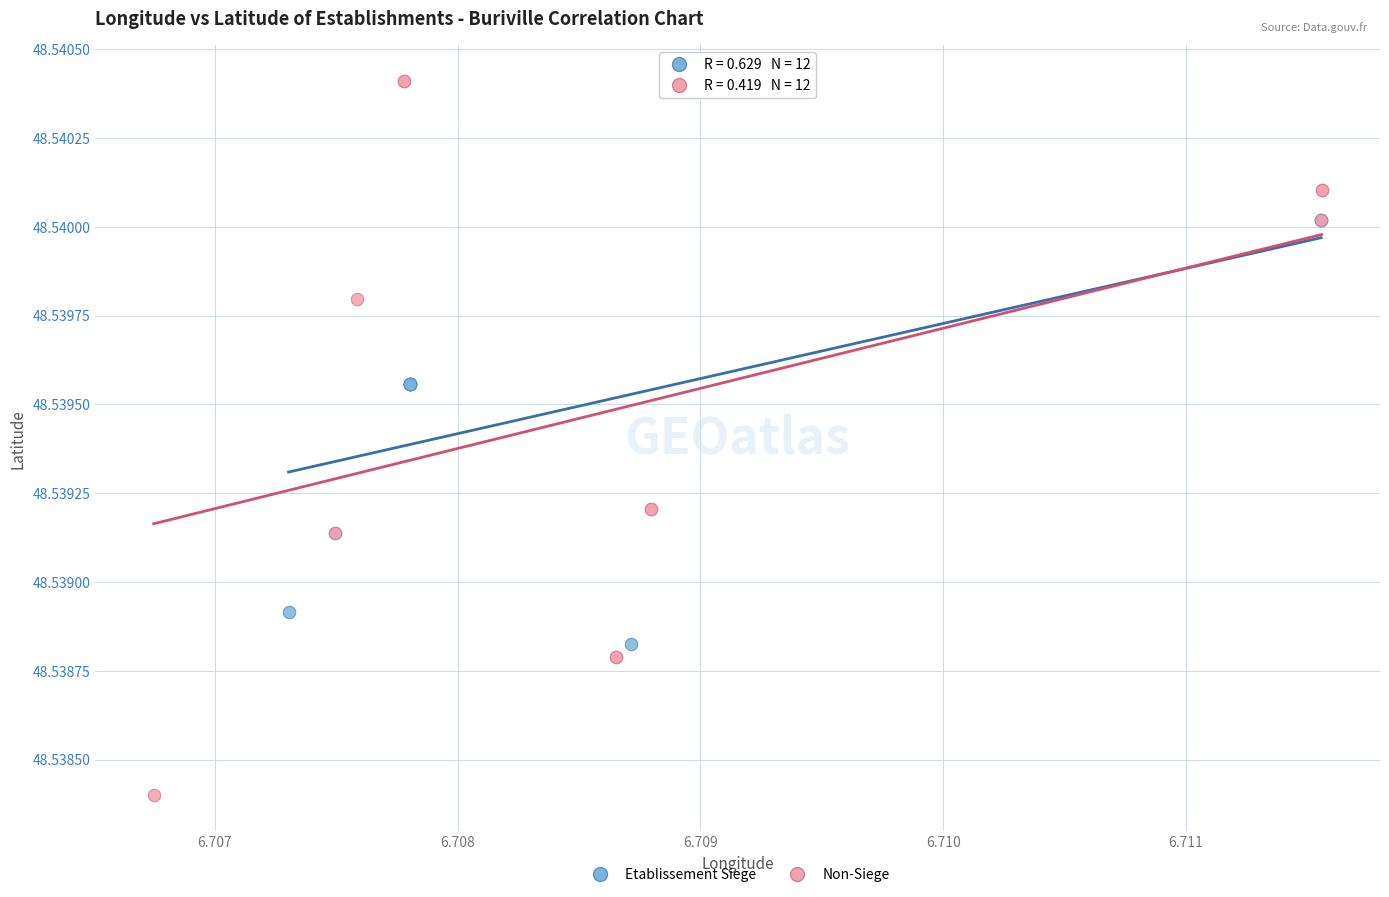

Which series has the largest Y range (max minus min)?

Non-Siege